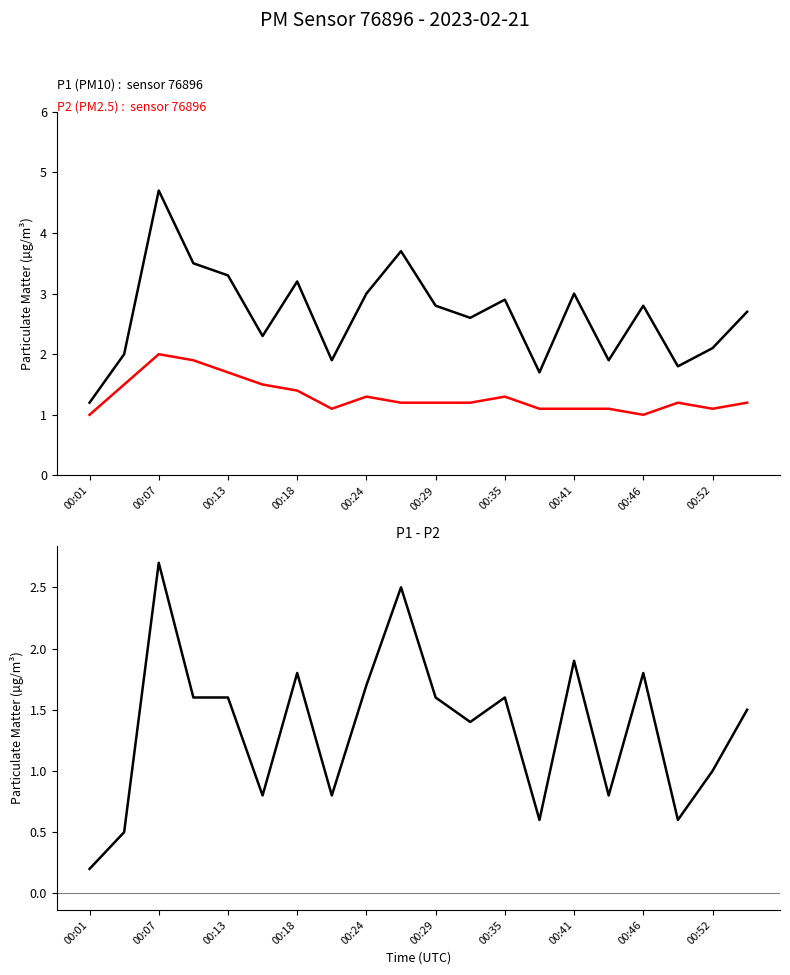

Is it true that P2 (SDS011) equals 2.1 at 17?

False